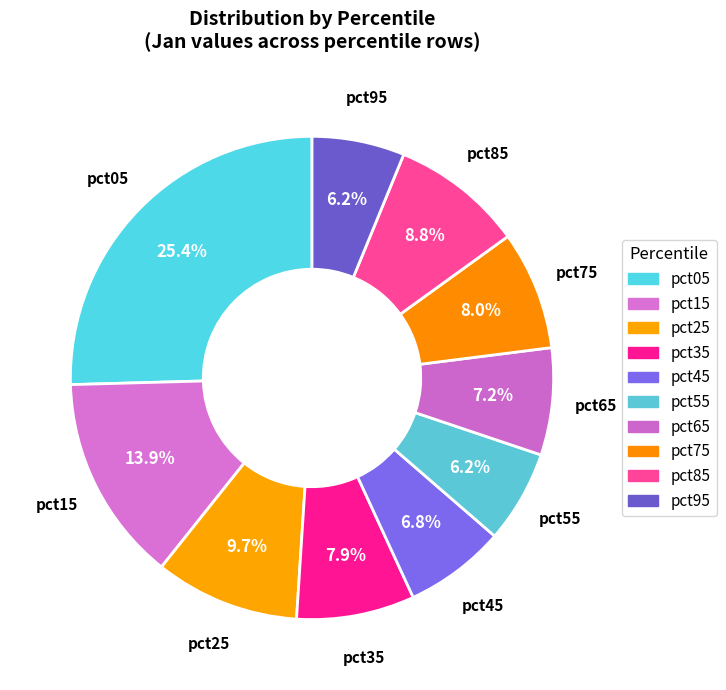

What is the largest slice in the pie chart?

pct05